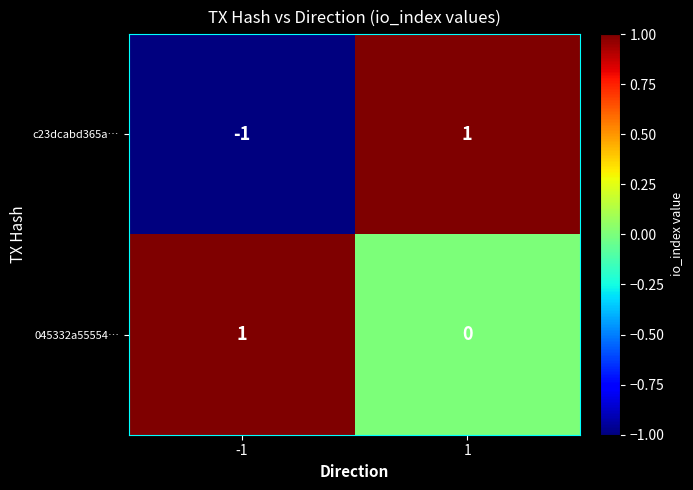

Is the value of 045332a55554… at -1 greater than the value of c23dcabd365a… at -1?

Yes